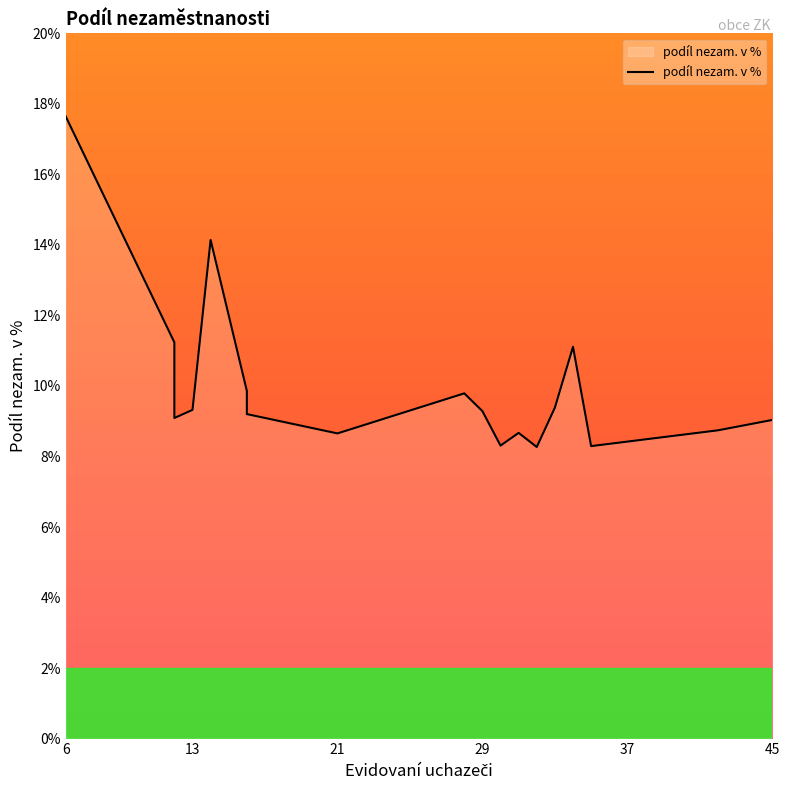

Reading left to right, list all the values displayed in this chart.

17.6	11.2	10.5	9.1	9.3	14.1	9.9	9.7	9.2	8.7	9.8	9.3	8.3	8.7	8.3	9.4	11.1	8.3	8.7	9.0